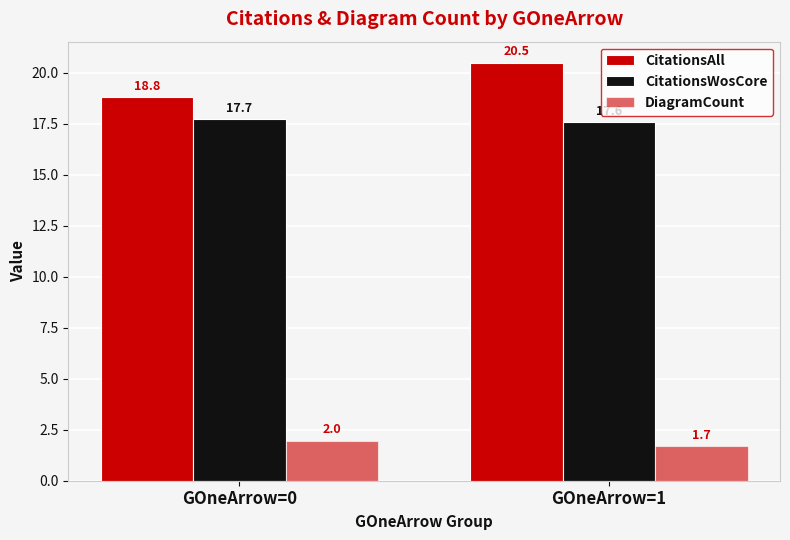

Reading left to right, extract all data points from this chart.

CitationsAll: 18.8	20.5
CitationsWosCore: 17.7	17.6
DiagramCount: 2.0	1.7